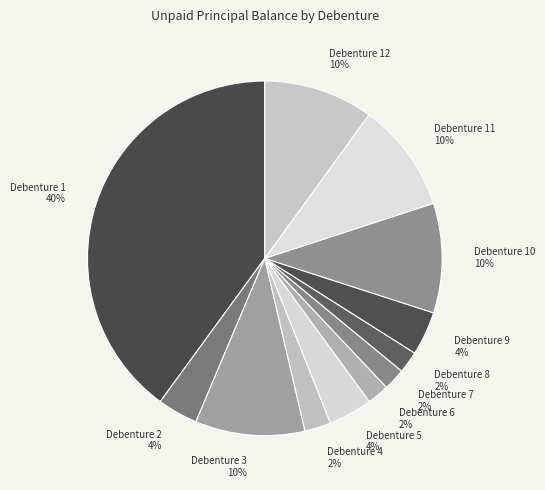

Is the sum of Debenture 8 and Debenture 2 greater than half?

No